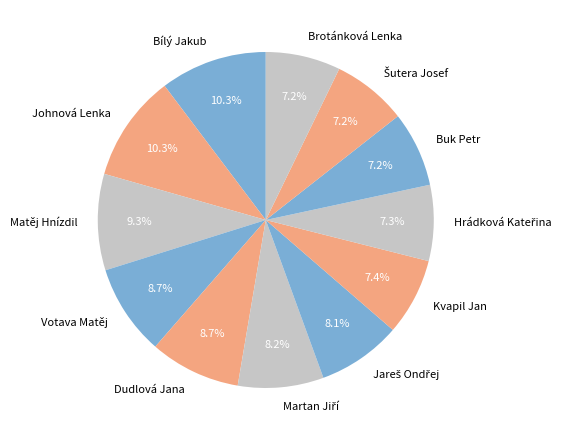

Is it true that Dudlová Jana is 9% of the pie?

True